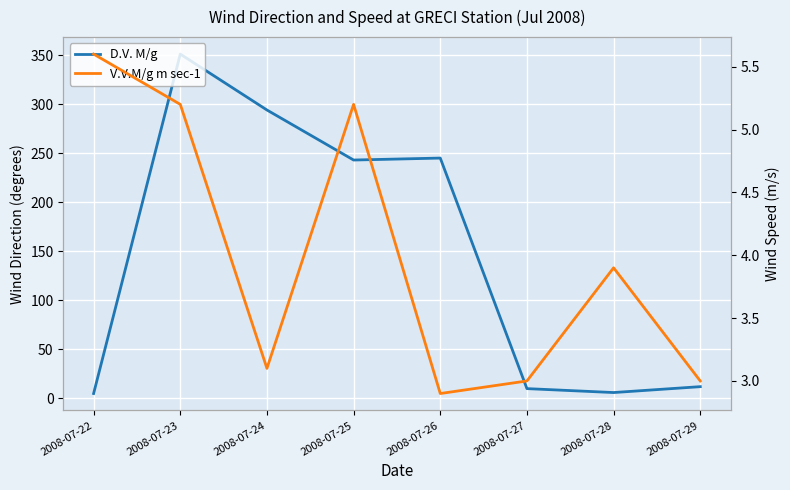

True or false: V.V.M/g m sec-1 has more than 1 interior local peaks.

True